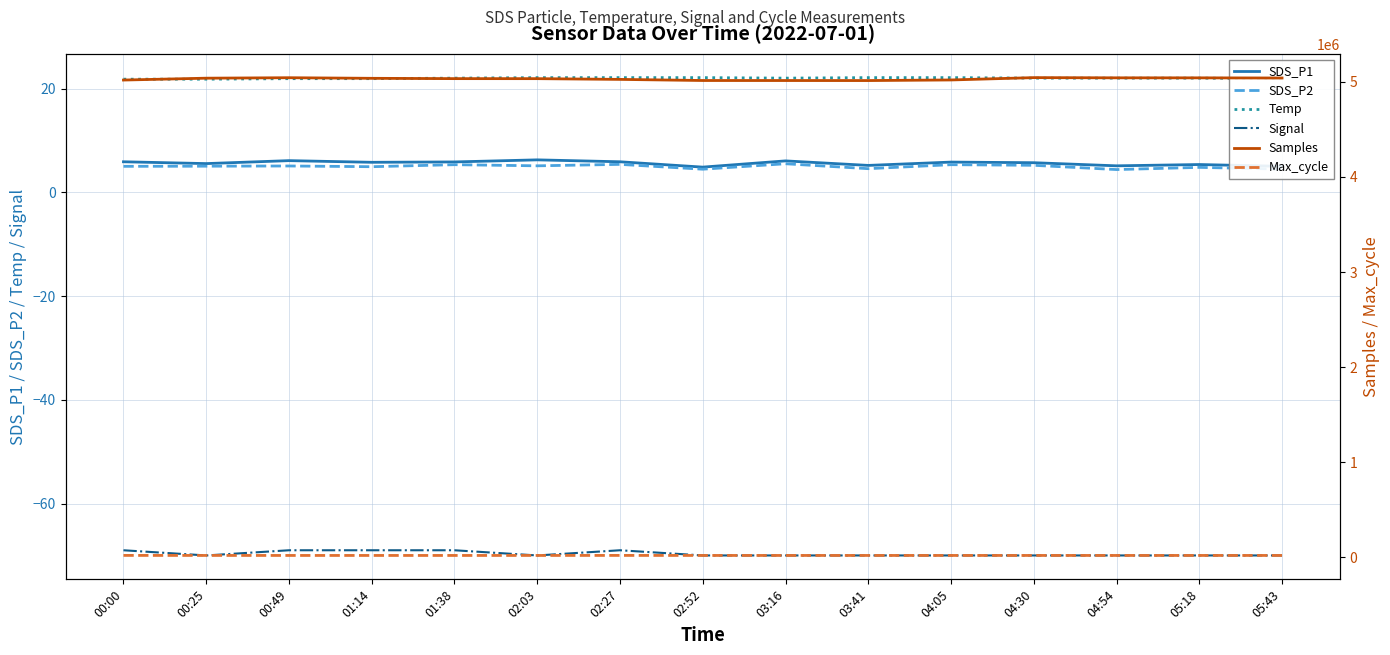

The SDS_P2 series shows 7.9 at 05:43. True or false?

False